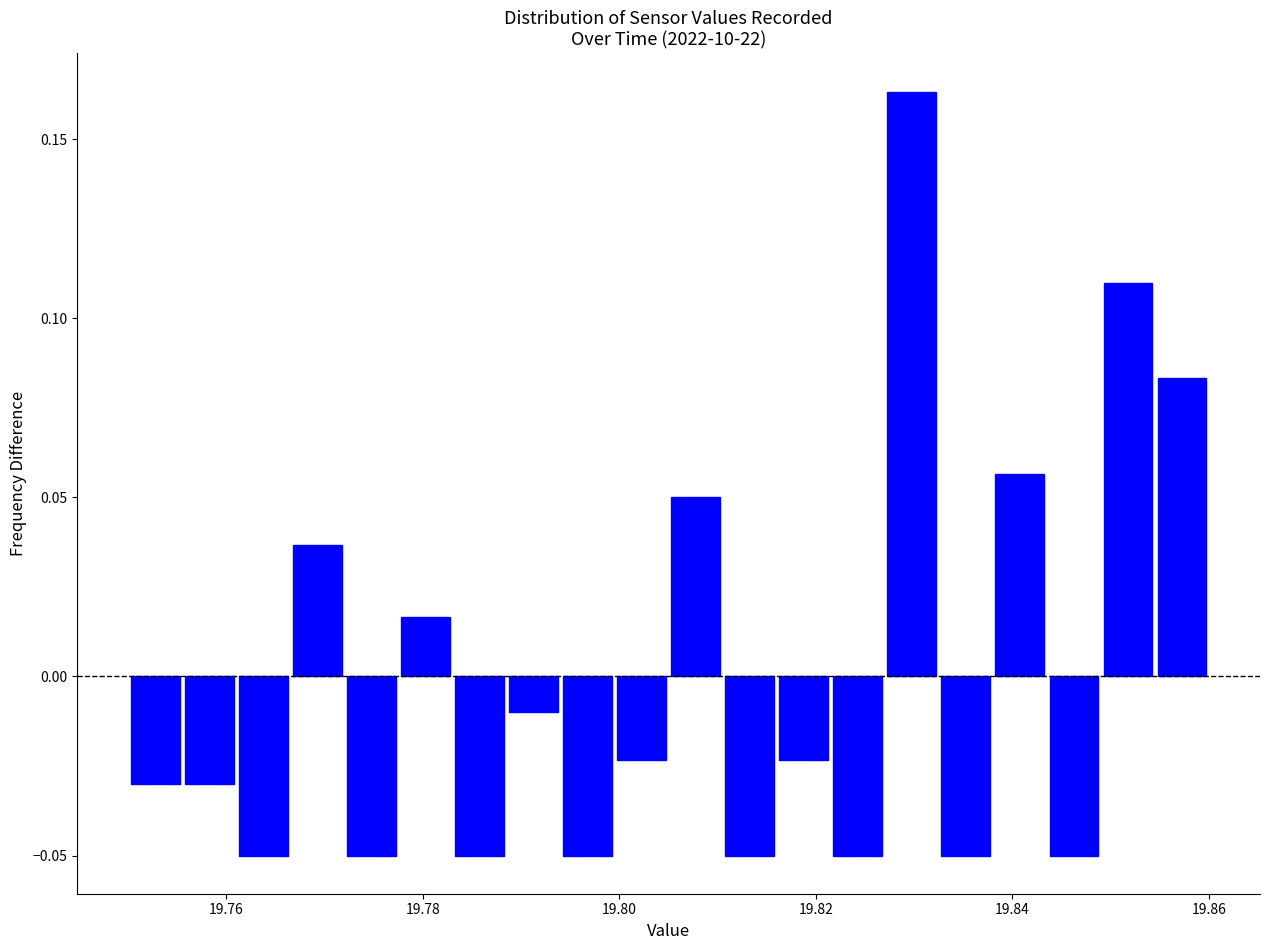

Around what value on the x-axis is the tallest bar? Give the approximate position of its centre, as read against the axis.

19.830